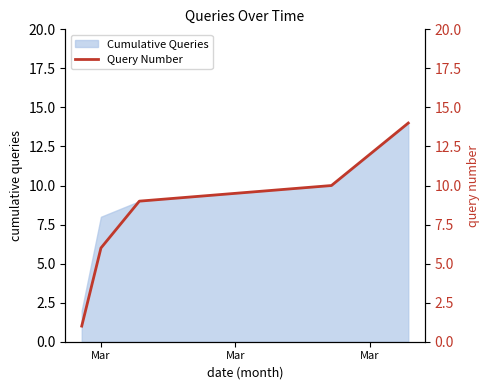

How many values exceed 11?

3